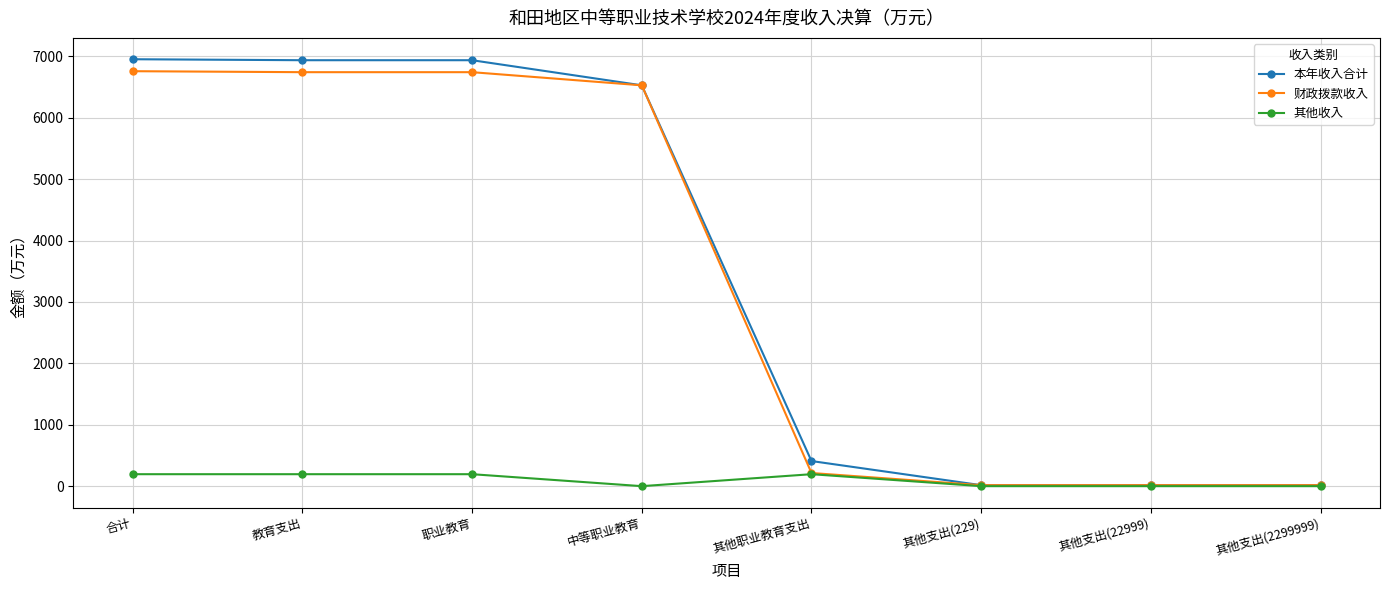

Rank the series at 职业教育 from lowest to highest value.

其他收入, 财政拨款收入, 本年收入合计